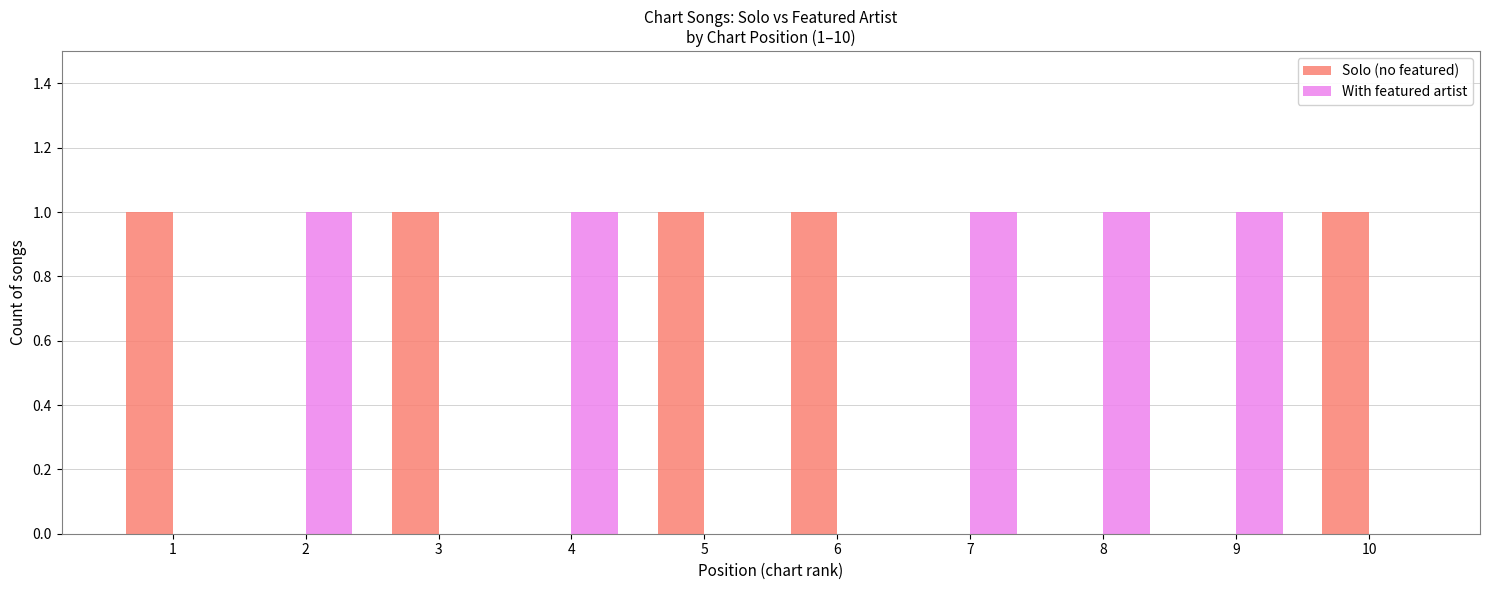

What is the sum of all Solo (no featured) values?

5